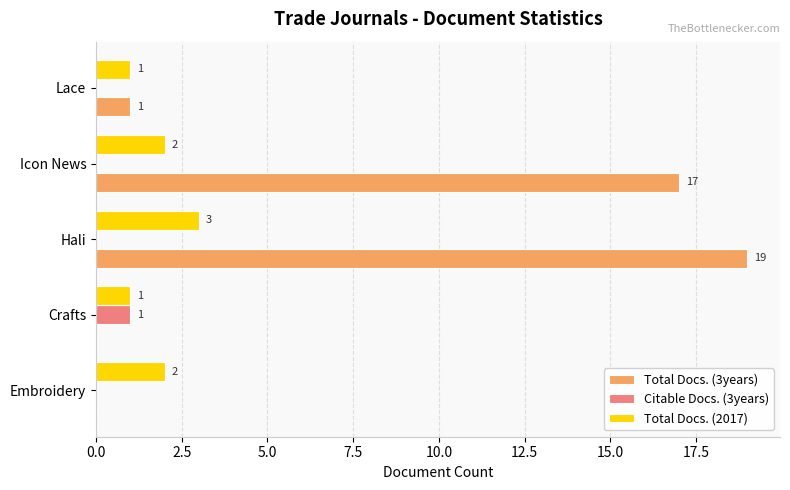

How many series are shown in this chart?

3